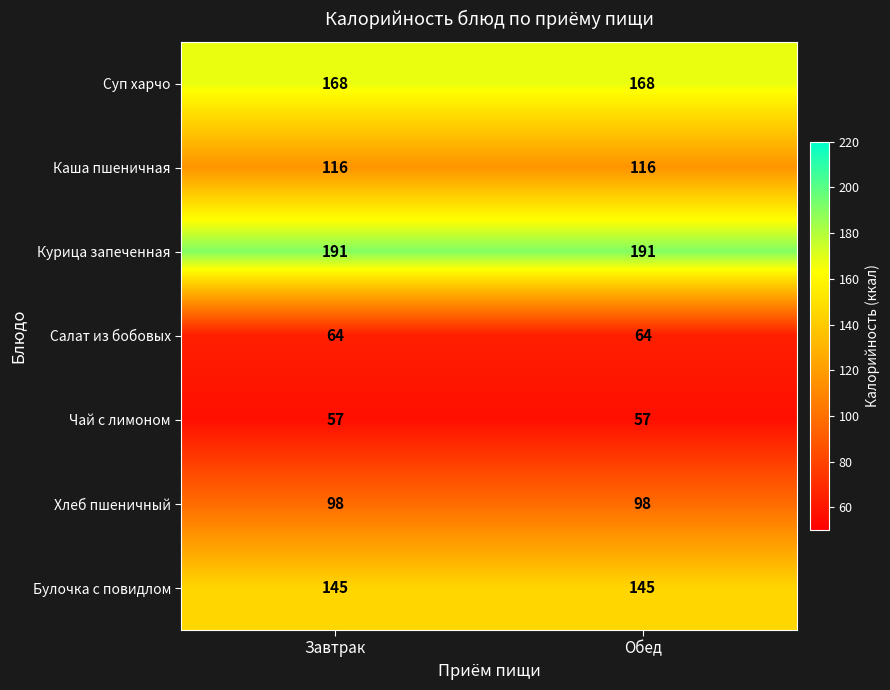

Is it true that Салат из бобовых equals 64 at Завтрак?

True